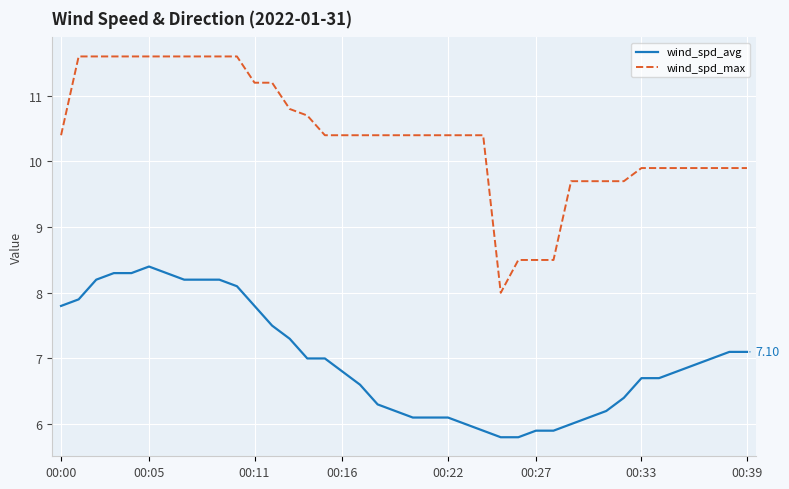

True or false: wind_spd_max and wind_spd_avg intersect in this chart.

False